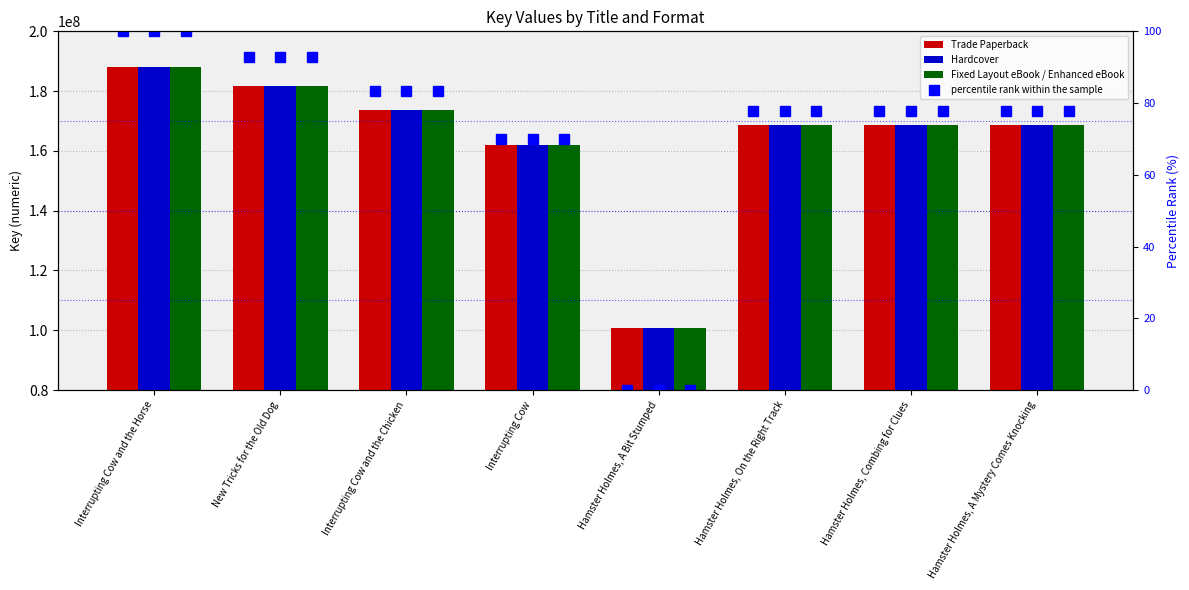

Between Interrupting Cow and Interrupting Cow and the Chicken, which is larger?

Interrupting Cow and the Chicken